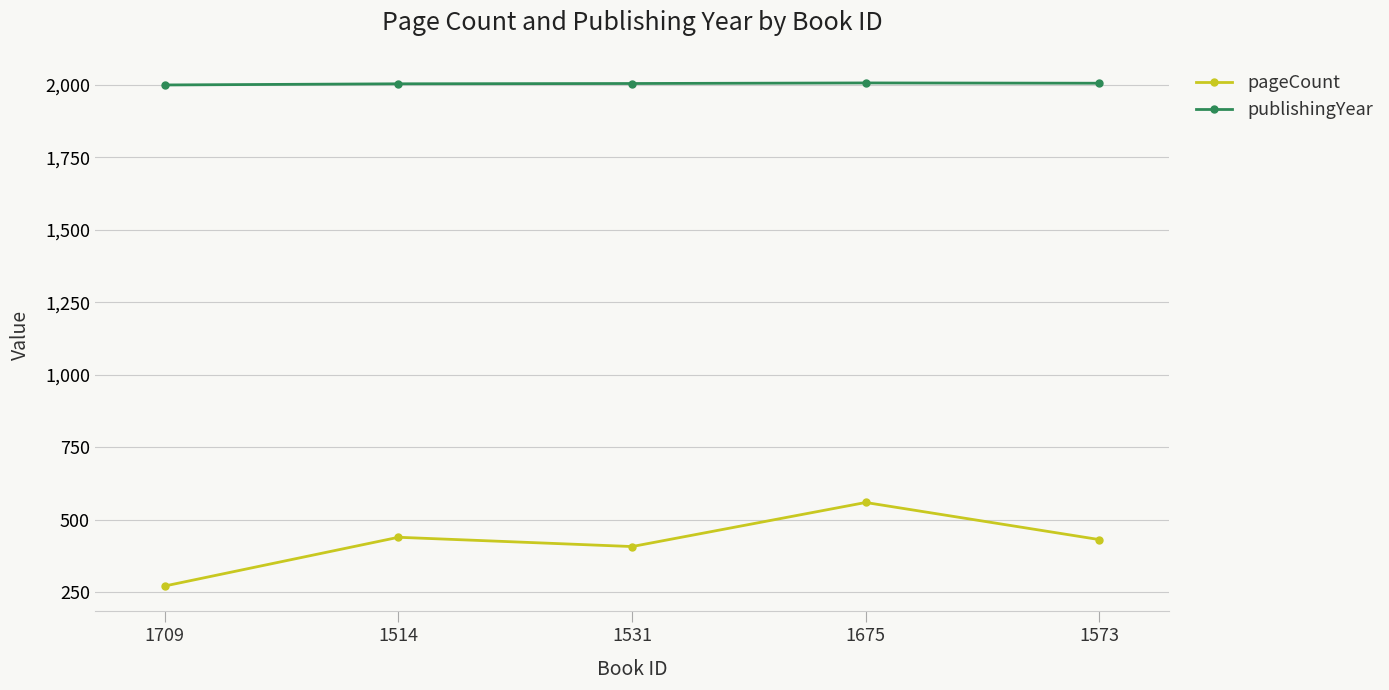

What position from the right is 1514?

4